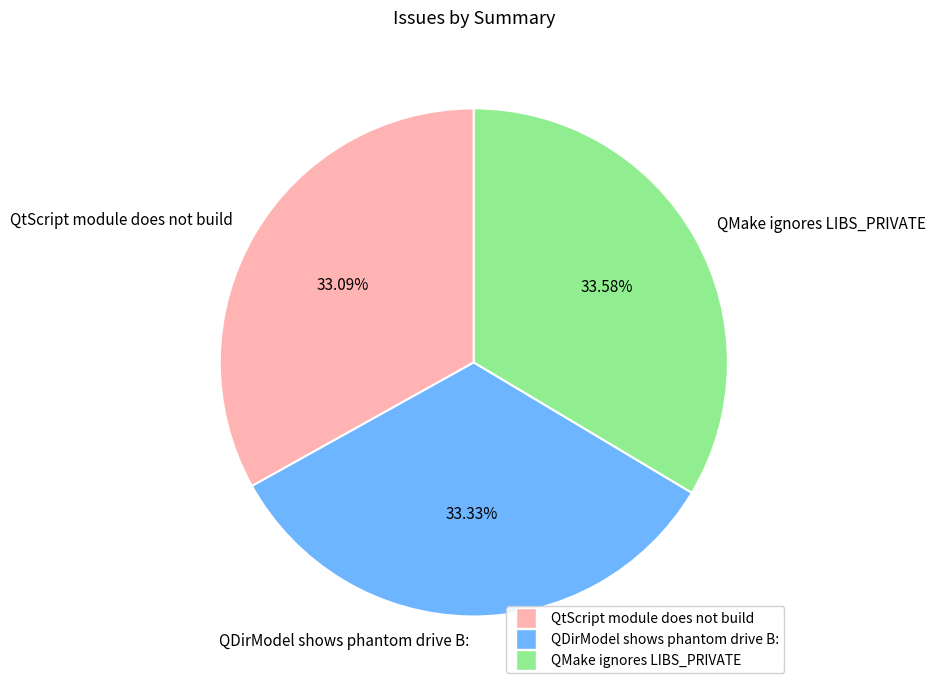

Do QDirModel shows phantom drive B: and QMake ignores LIBS_PRIVATE together represent more than half of the pie?

Yes